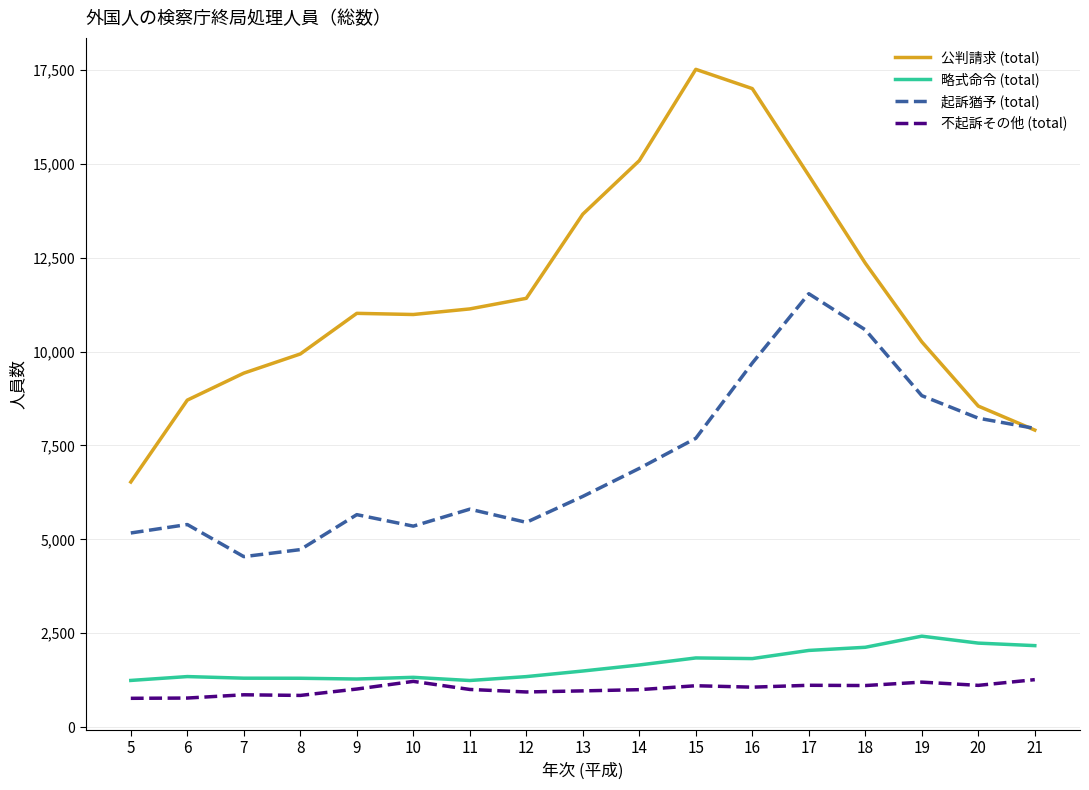

What is the difference between the second highest and minimum values in the 不起訴その他 (total) series?

451